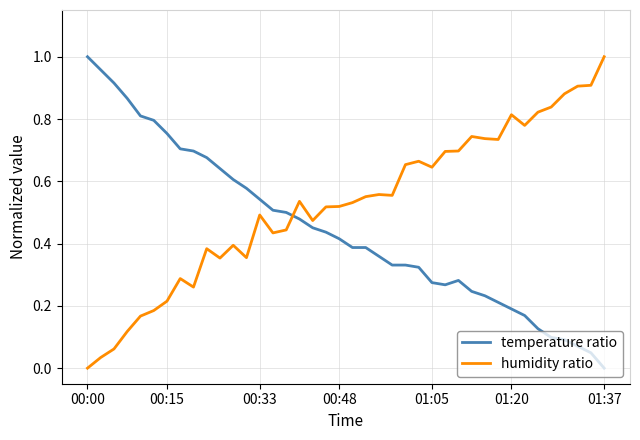

List the series in order of their overall mean, lowest first.

temperature ratio, humidity ratio